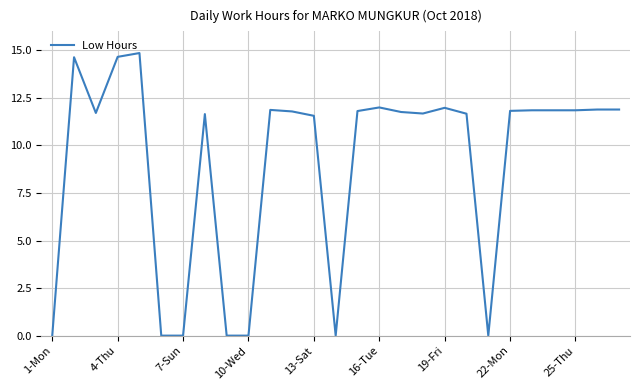

True or false: the data has more than 0 interior local peaks.

True